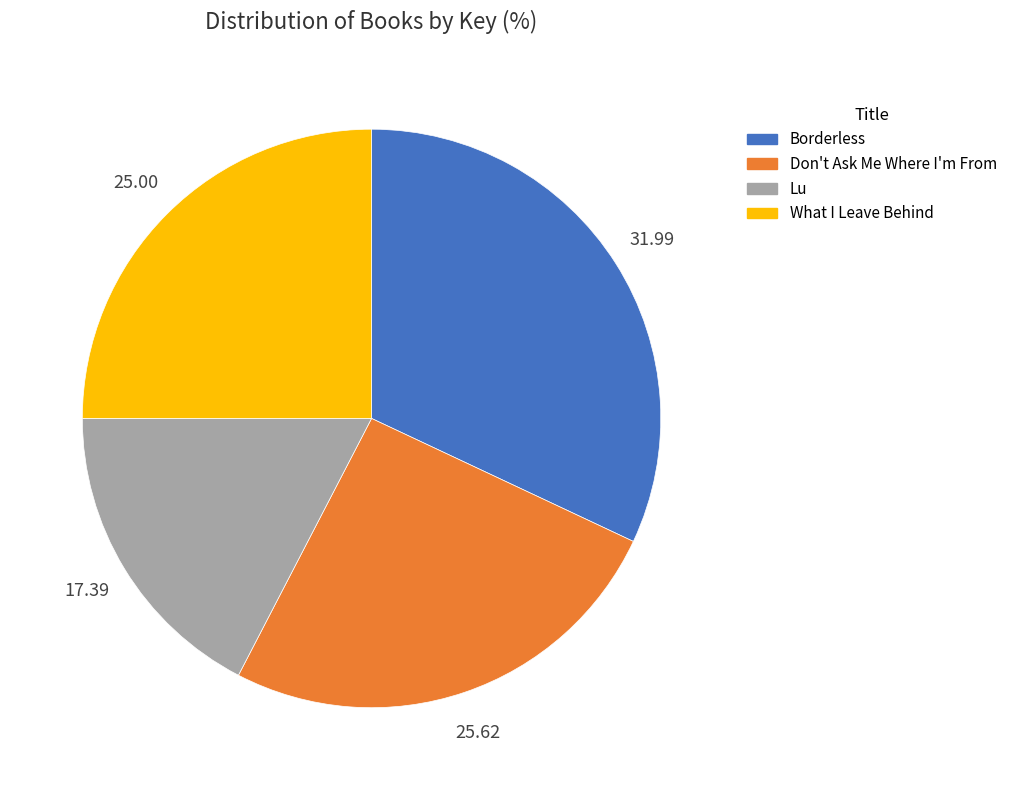

How many slices are in this pie chart?

4